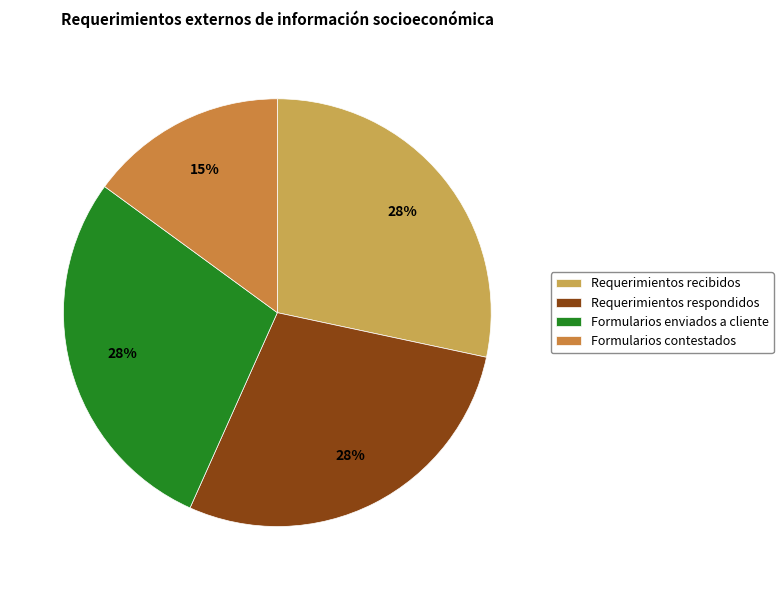

Rank the categories by value from highest to lowest.

Requerimientos recibidos, Requerimientos respondidos, Formularios enviados a cliente, Formularios contestados